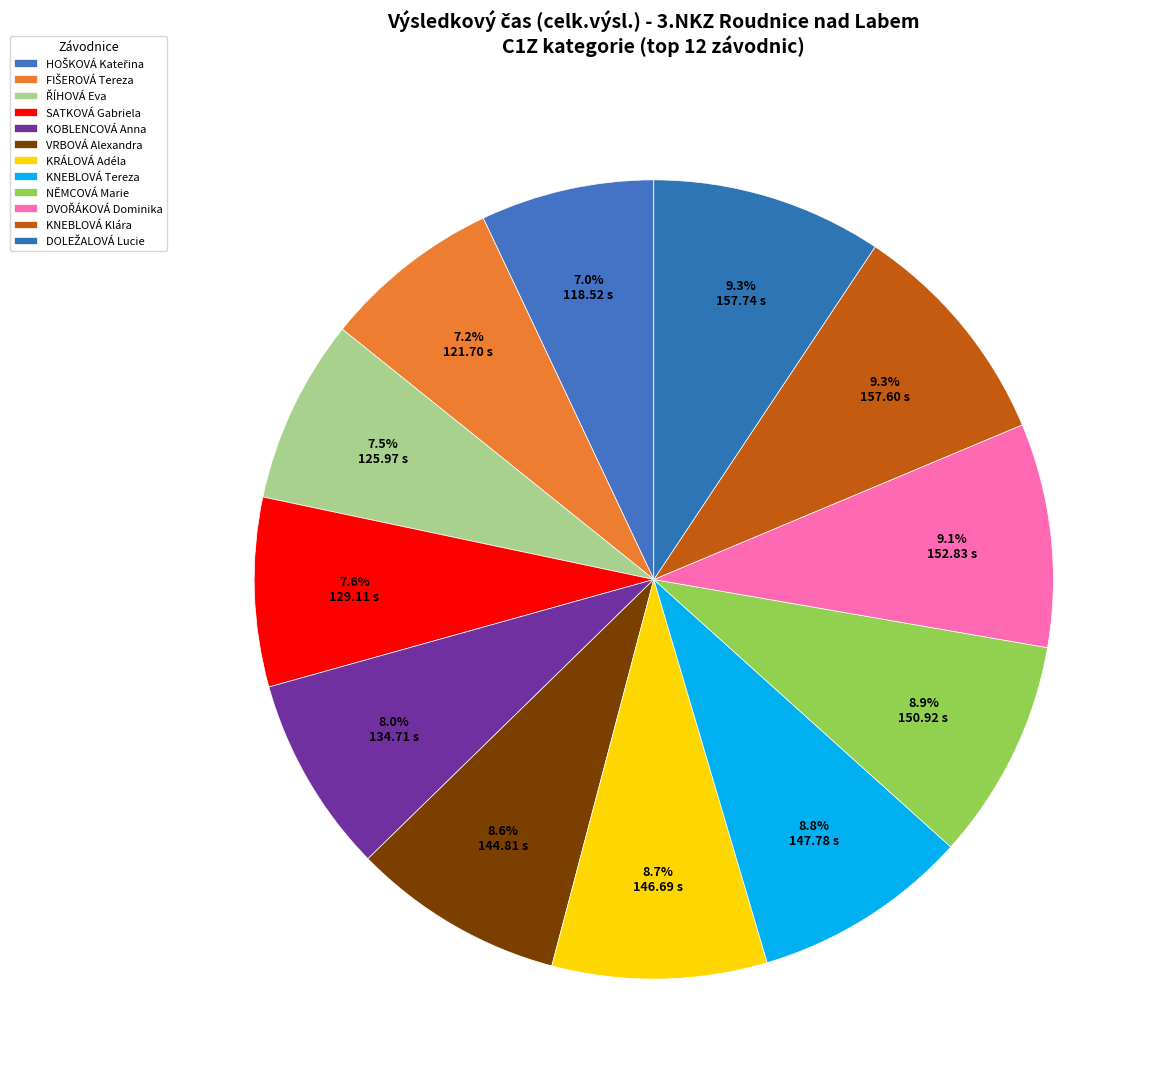

What portion of the pie excludes DOLEŽALOVÁ Lucie?

90.7%